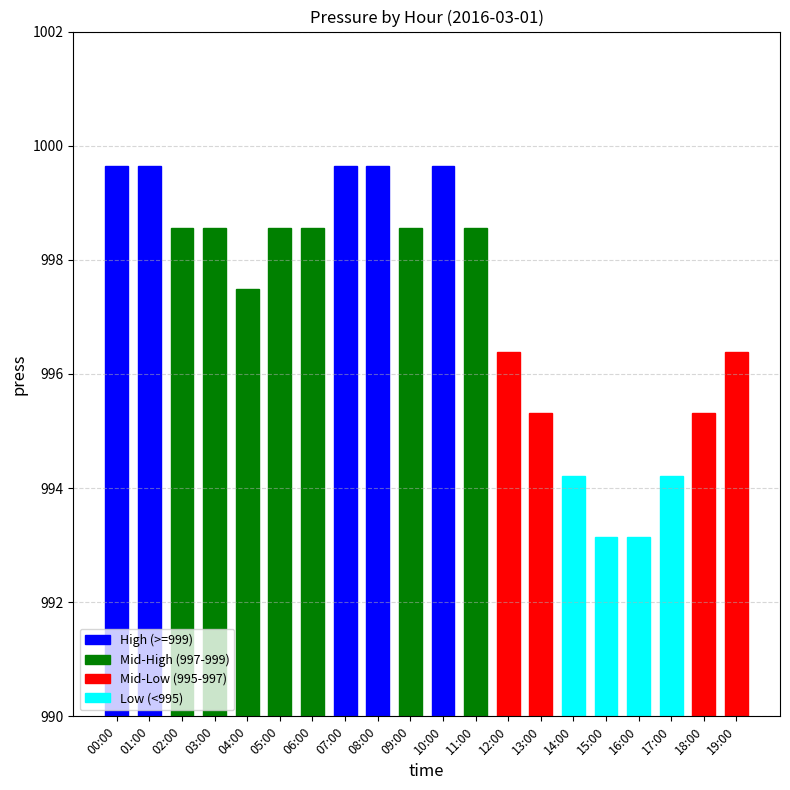

Does the chart contain any negative values?

No